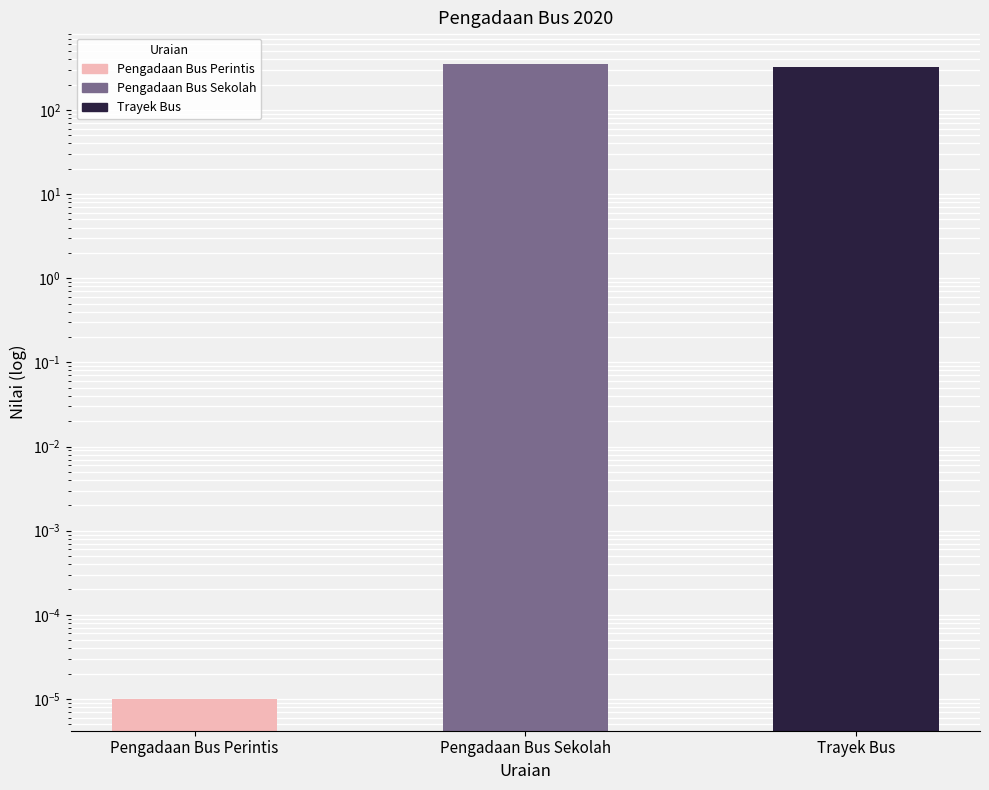

List the labels in order of value, largest first.

Pengadaan Bus Sekolah, Trayek Bus, Pengadaan Bus Perintis